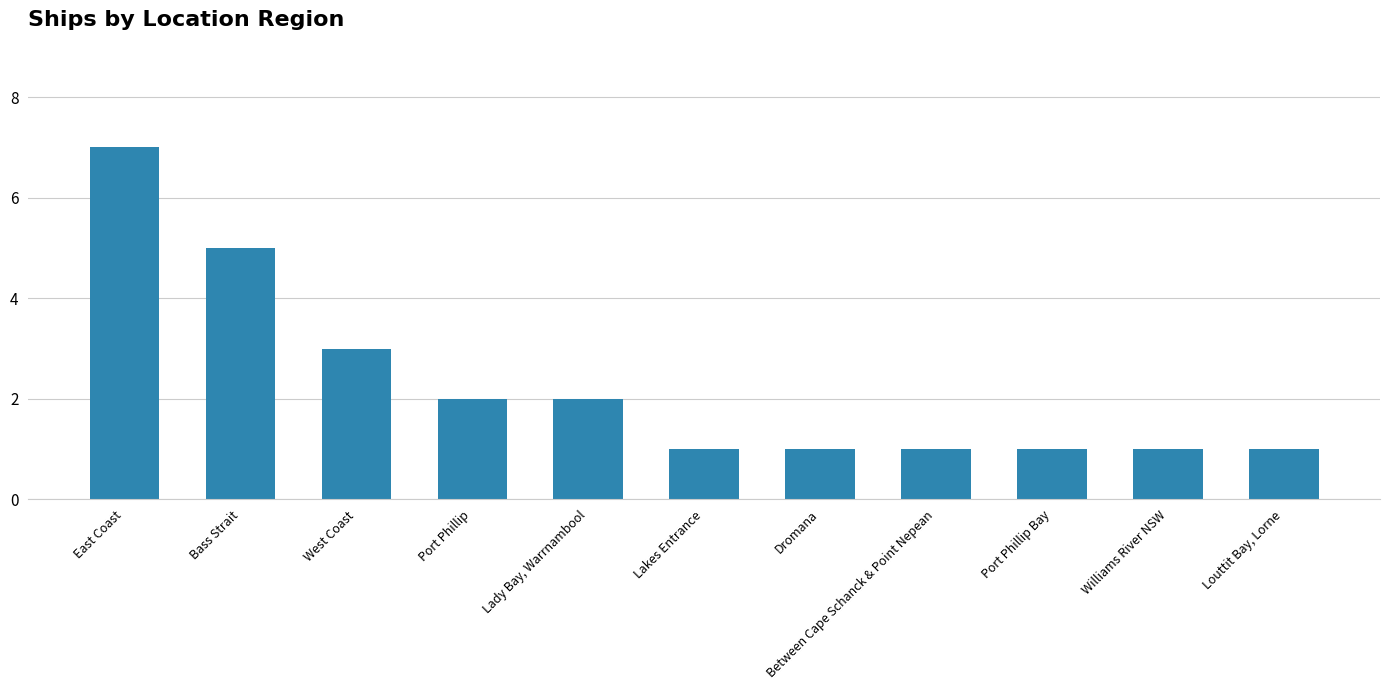

What is the approximate value at Bass Strait?

5